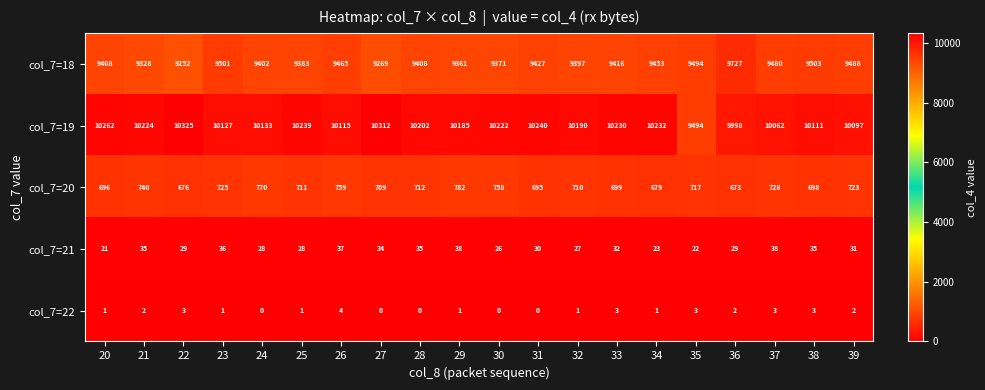

What is the sum of the col_7=19 values at 37 and 32?

20252